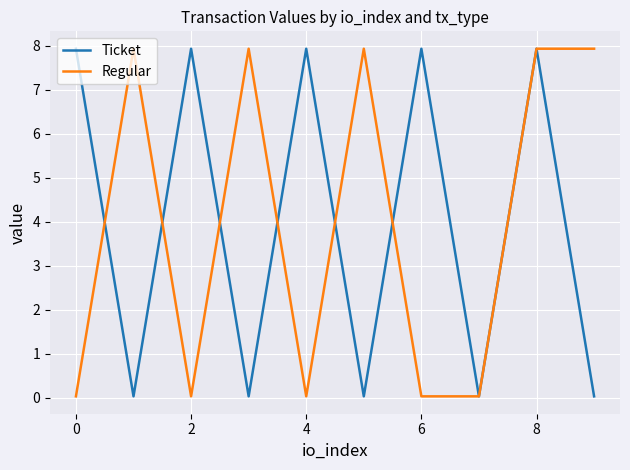

What is the greatest value displayed?

7.9